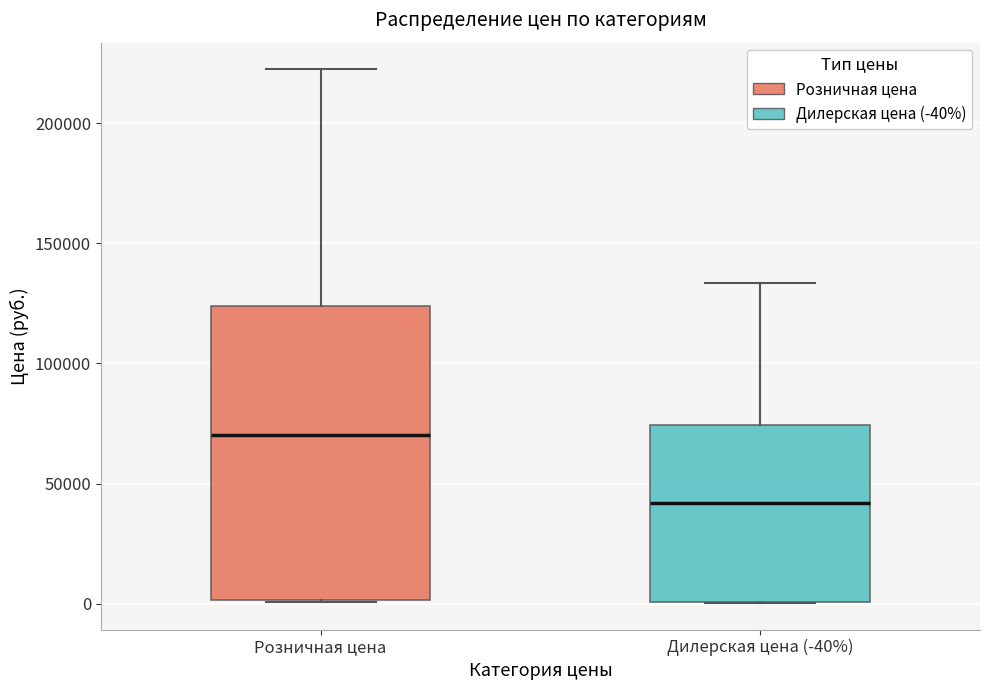

Reading left to right, read every box against the y-axis: the position of its median line, the range the box covers, and the ends of its whiskers. The values are not printed on the chart, so give them approximately, as read against the axis.

Розничная цена: median 70000, box 0 to 125000, whiskers 0 to 220000
Дилерская цена (-40%): median 40000, box 0 to 75000, whiskers 0 to 135000